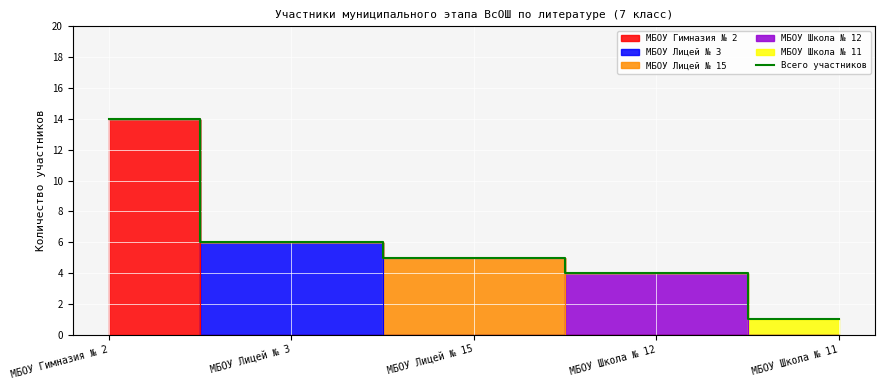

Reading right to left, transcribe all the data shown in this chart.

МБОУ Школа № 11=1	МБОУ Школа № 12=4	МБОУ Лицей № 15=5	МБОУ Лицей № 3=6	МБОУ Гимназия № 2=14